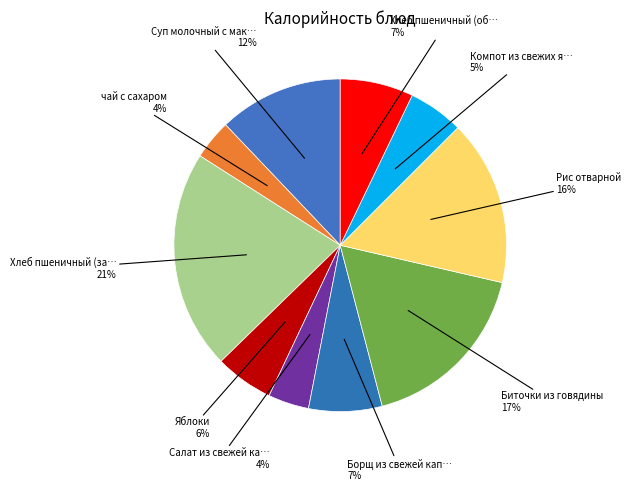

Rank the categories by value from highest to lowest.

Хлеб пшеничный (завтрак), Биточки из говядины, Рис отварной, Суп молочный с макаронами, Хлеб пшеничный (обед), Борщ из свежей капусты и картофеля, Яблоки, Компот из свежих яблок, Салат из свежей капусты, чай с сахаром